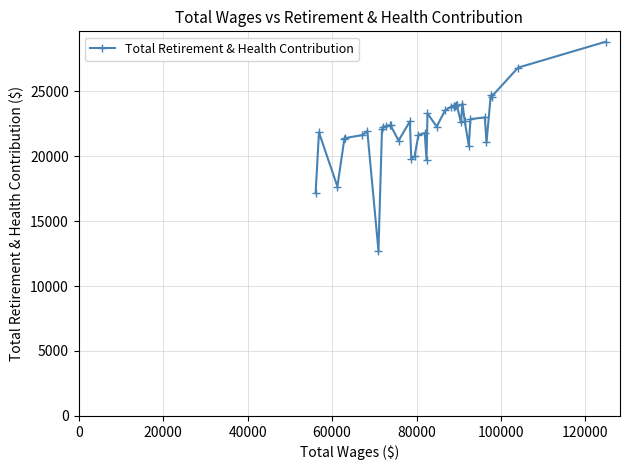

What is the value of the 1st point from the left?

17193